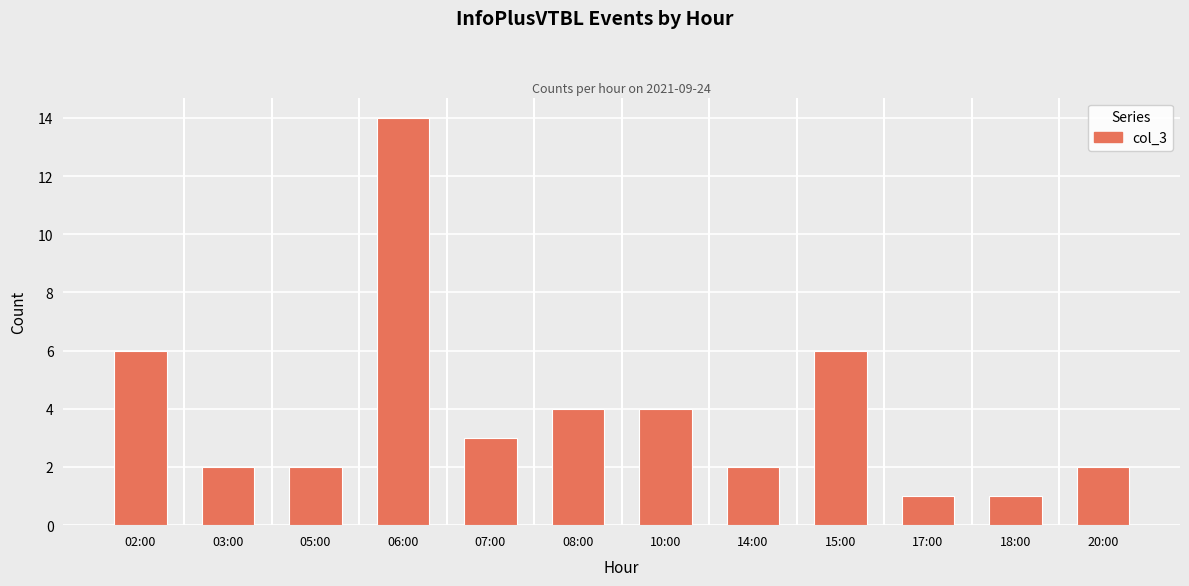

How many values are below 3?

6